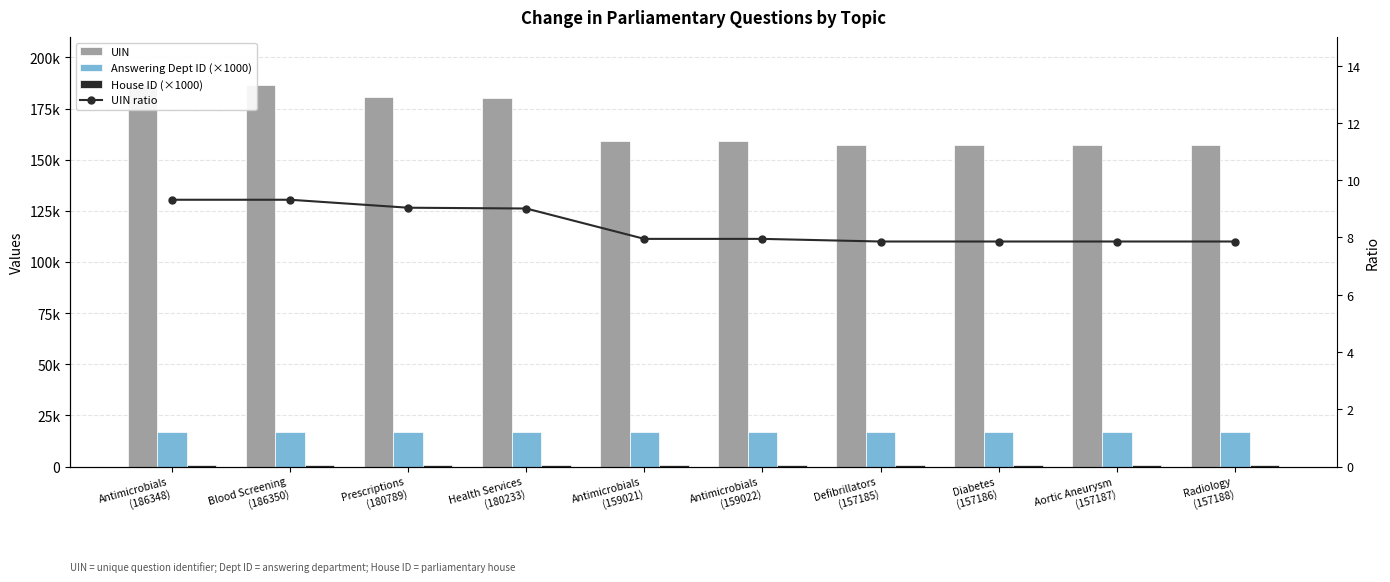

How many data points does each series have?

10